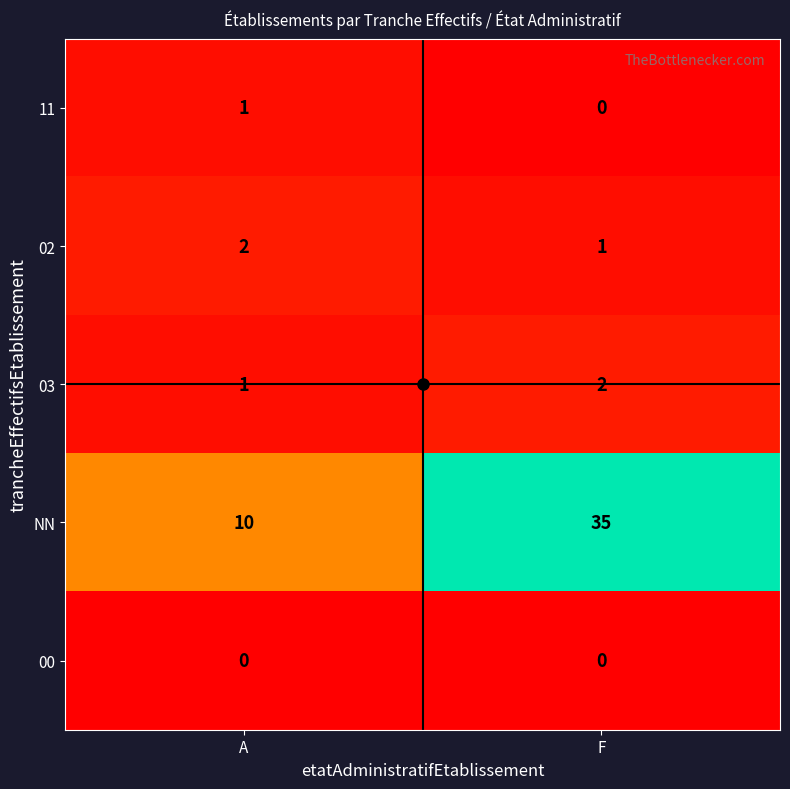

At which category does the chart reach its peak across all series?

F